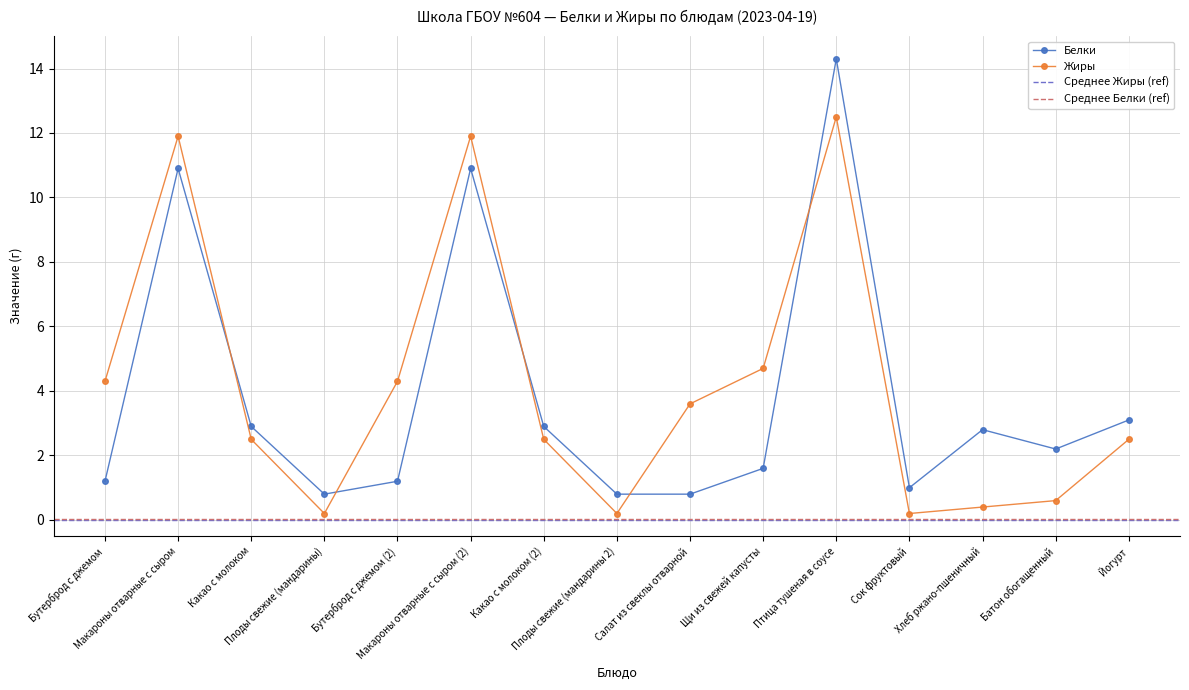

How many lines are shown in the chart?

2